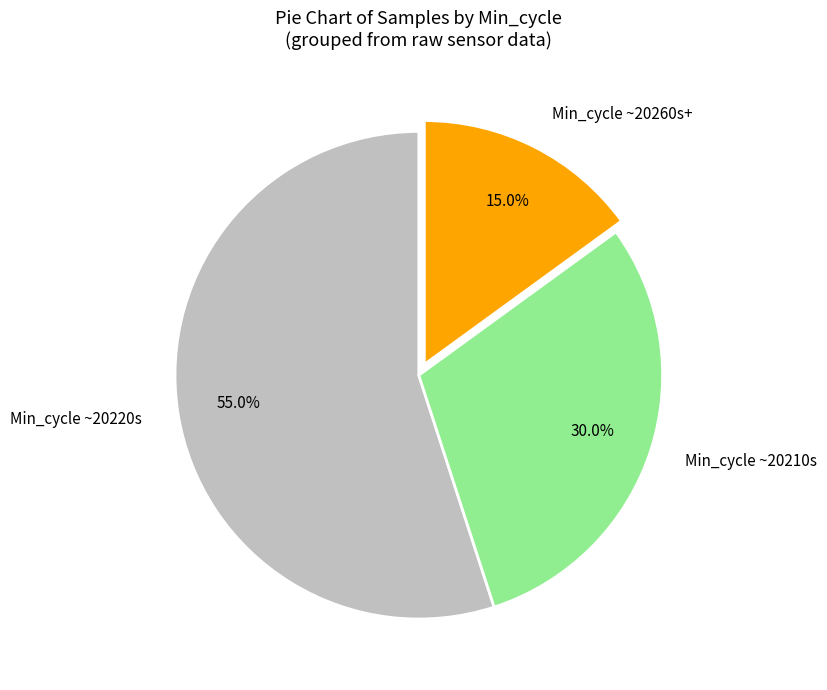

Does Min_cycle ~20220s represent more than half of the total?

Yes